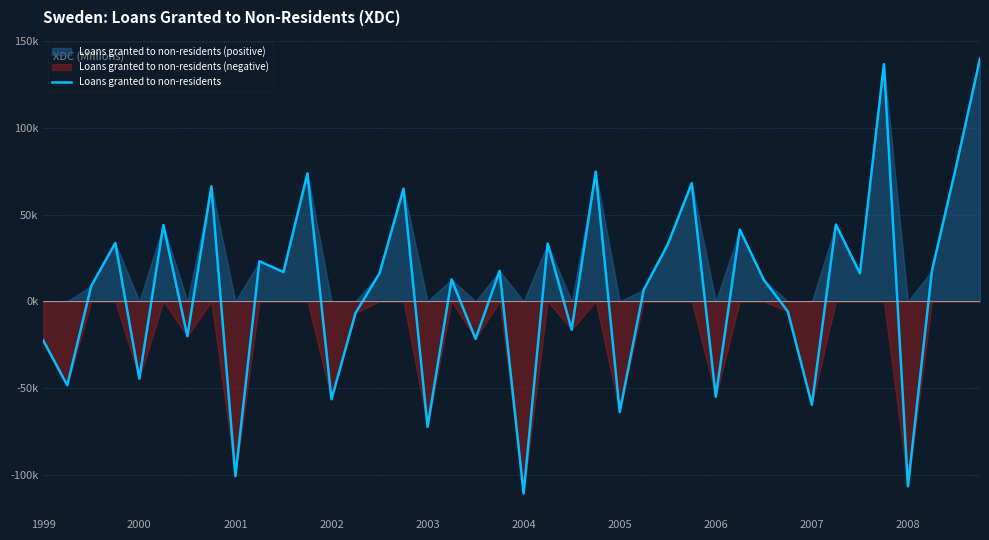

What is the ratio of the value at 34 to the value at 25?

2.4